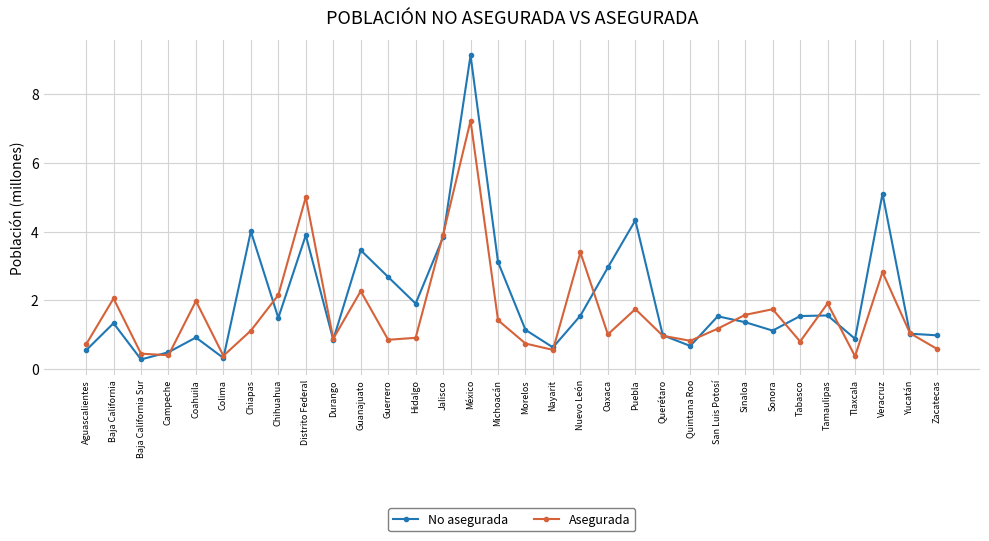

Which series has the largest total across all categories?

No asegurada